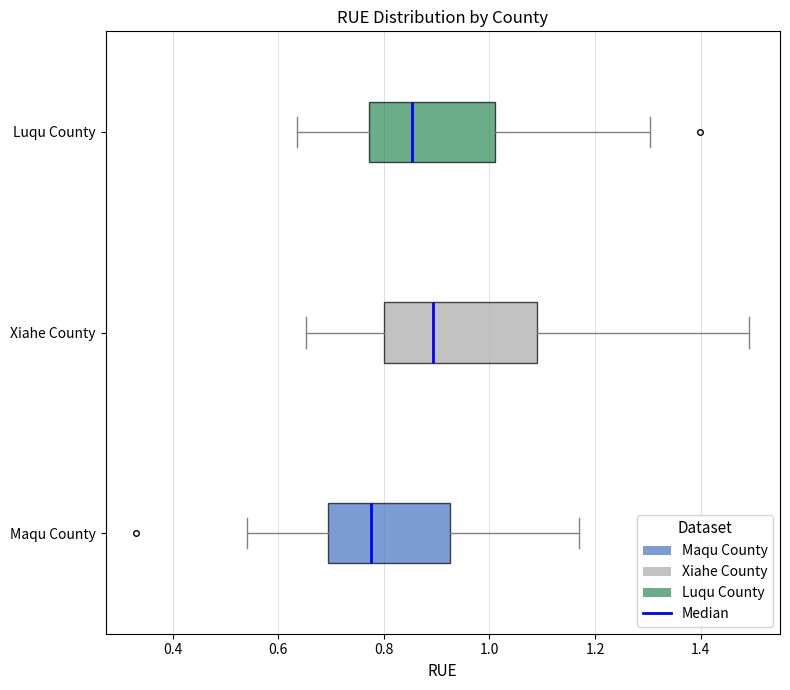

Reading bottom to top, transcribe this box plot: for each box, give where its median line is, the range the box spans, and where its two whiskers end, as read against the x-axis. The values are not printed on the chart, so give them approximately, as read against the axis.

Maqu County: median 0.78, box 0.70 to 0.92, whiskers 0.54 to 1.16
Xiahe County: median 0.90, box 0.80 to 1.10, whiskers 0.66 to 1.50
Luqu County: median 0.86, box 0.78 to 1.02, whiskers 0.64 to 1.30